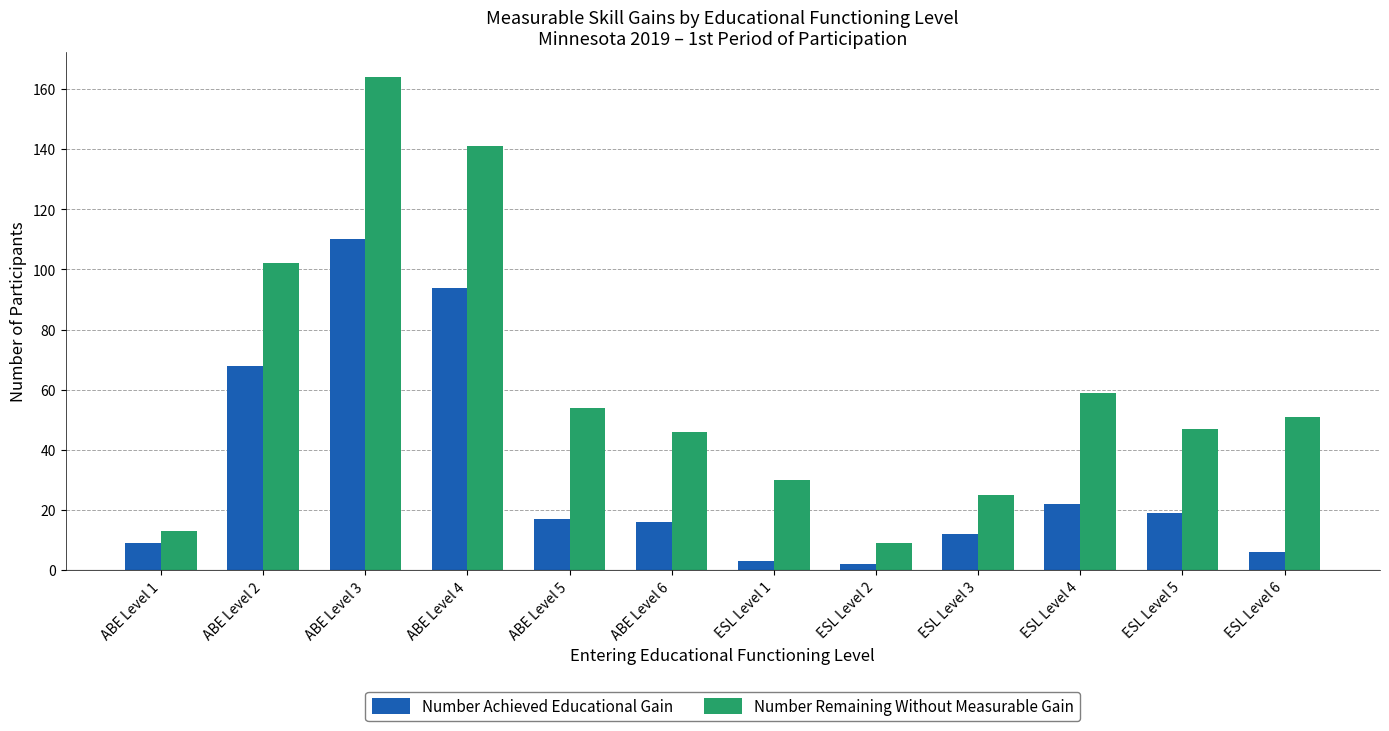

Reading right to left, list all the values displayed in this chart.

Number Achieved Educational Gain: 6	19	22	12	2	3	16	17	94	110	68	9
Number Remaining Without Measurable Gain: 51	47	59	25	9	30	46	54	141	164	102	13